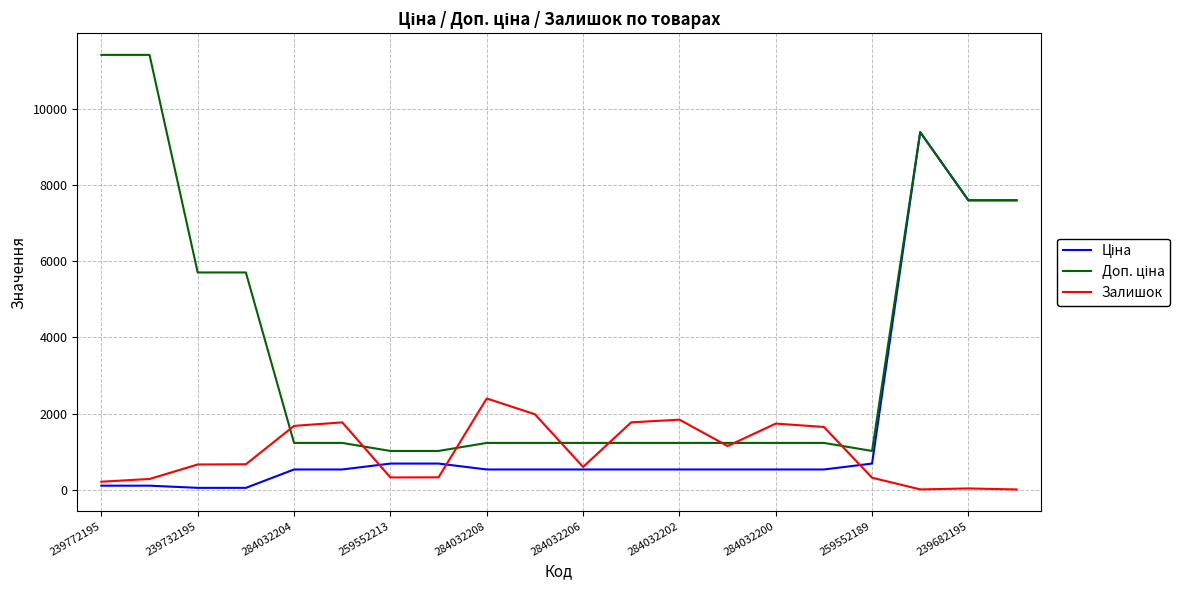

How many lines are shown in the chart?

3